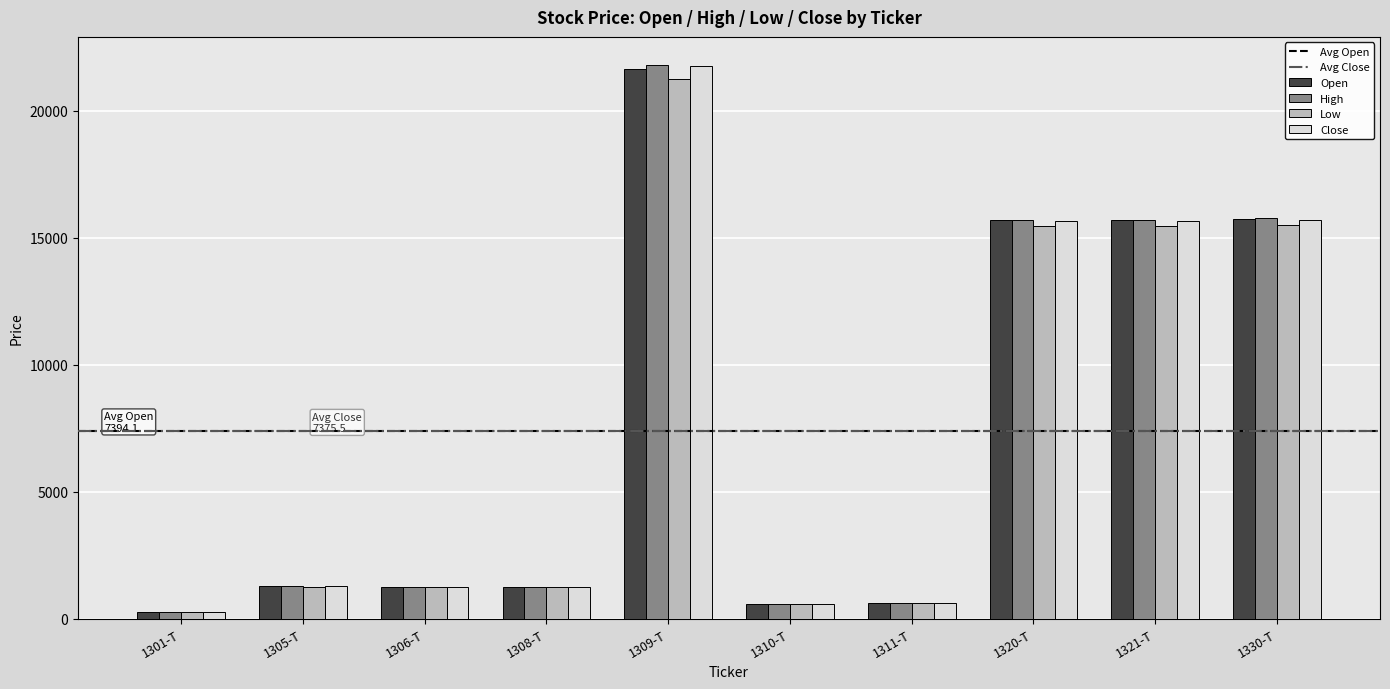

What is the label of the 10th bar from the right?

1301-T